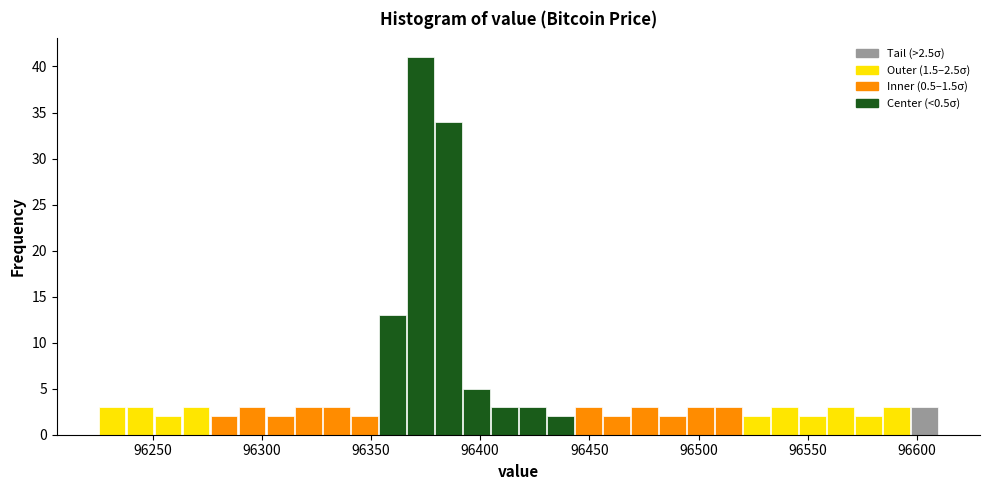

Around what value on the x-axis is the tallest bar? Give the approximate position of its centre, as read against the axis.

96375